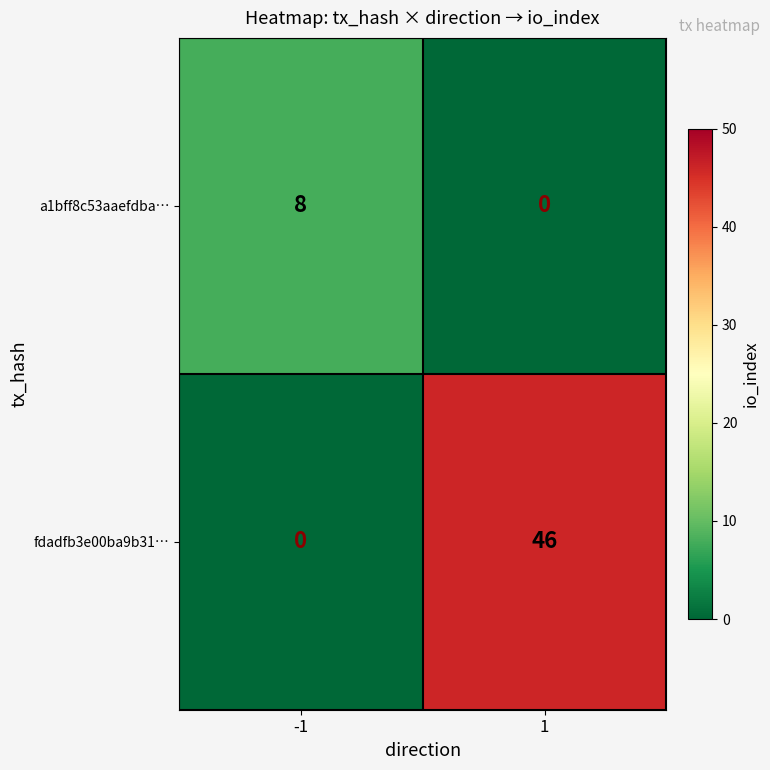

Between -1 and 1, which series saw the biggest shift?

fdadfb3e00ba9b31…